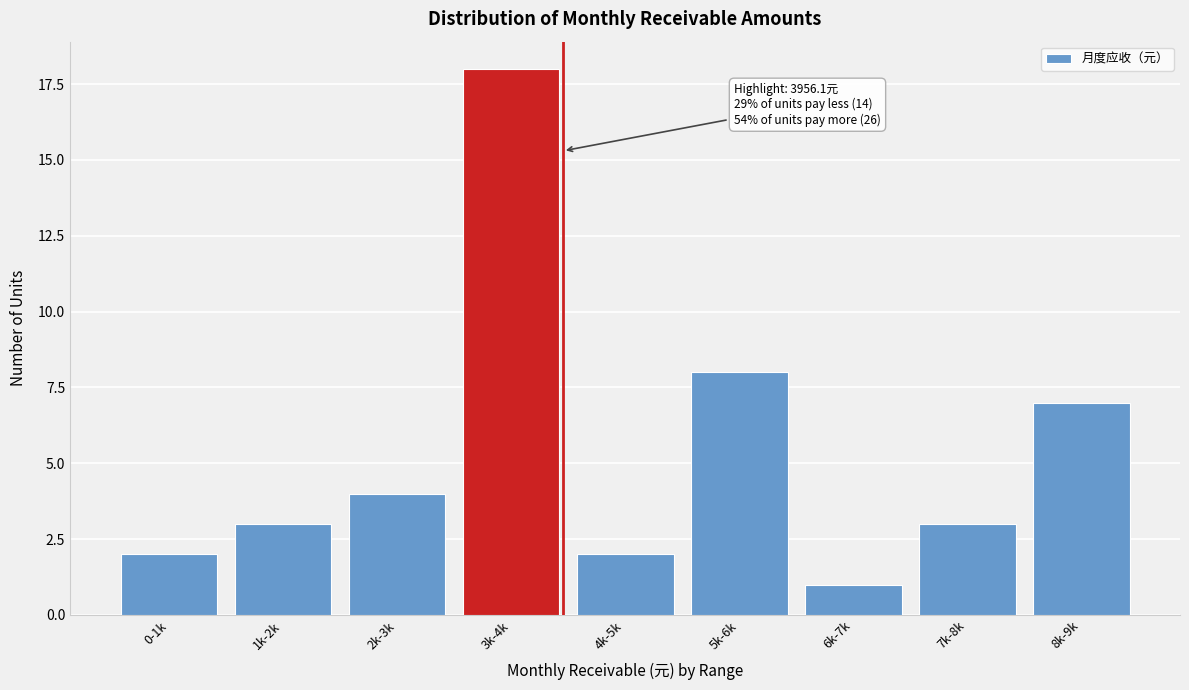

Reading left to right, what are all the values shown in this chart?

0-1k=2	1k-2k=3	2k-3k=4	3k-4k=18	4k-5k=2	5k-6k=8	6k-7k=1	7k-8k=3	8k-9k=7